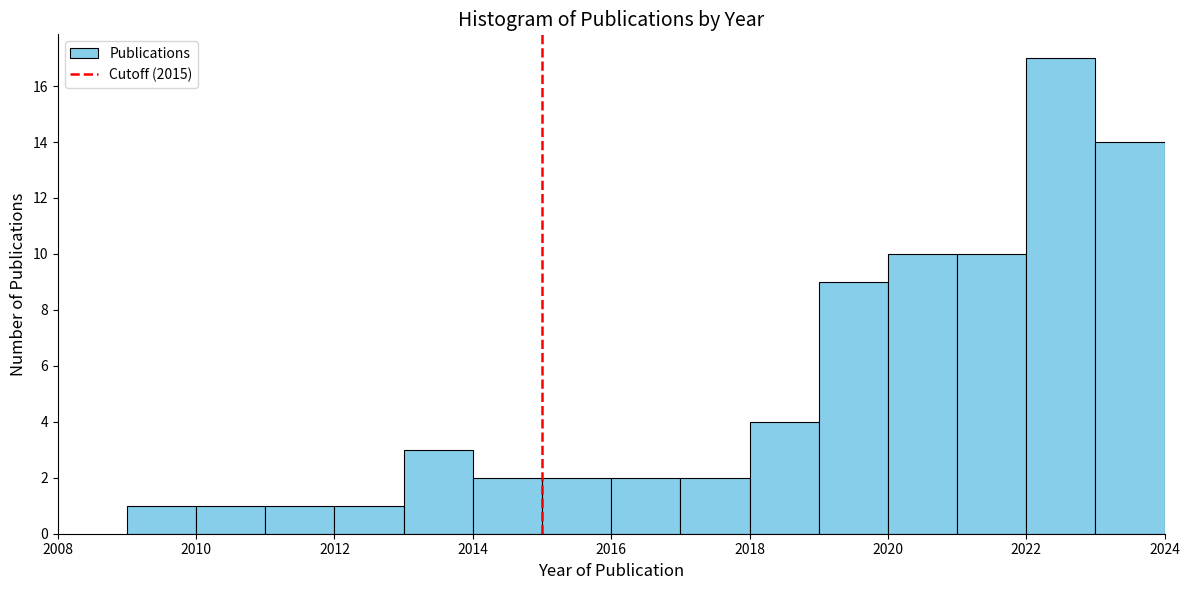

What is the height of the bar covering 2013 to 2014 on the x-axis? The values are not printed on the chart, so give them approximately, as read against the axis.

3